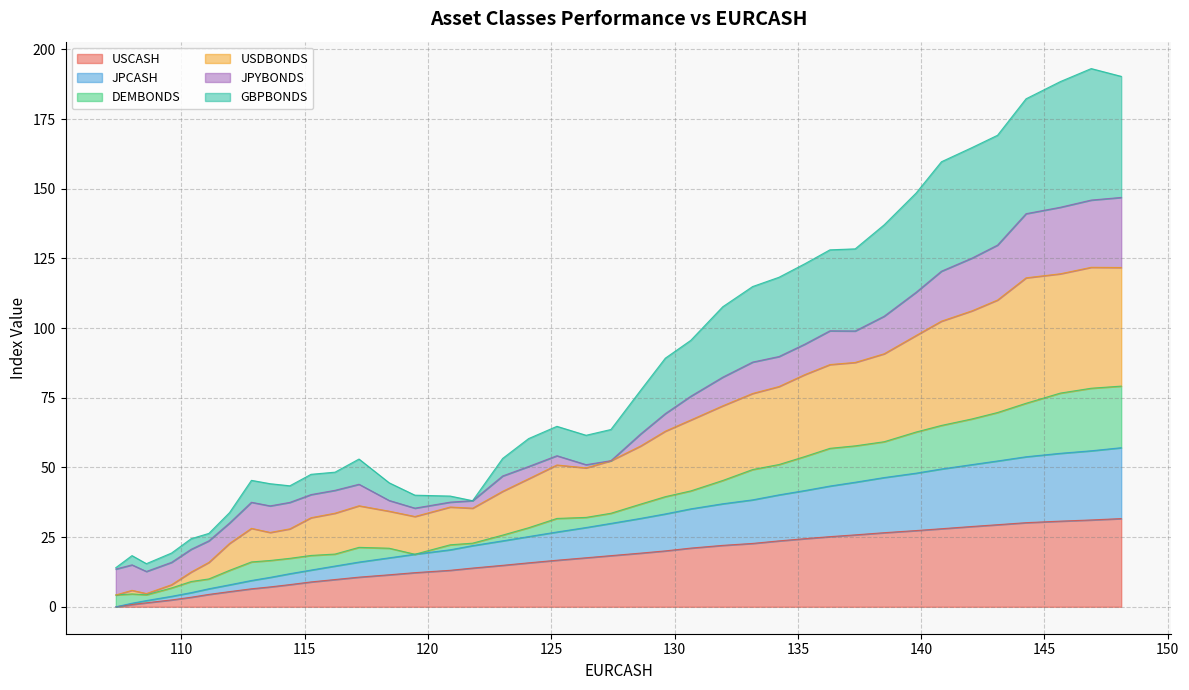

Does the chart display data point markers on the line(s)?

No